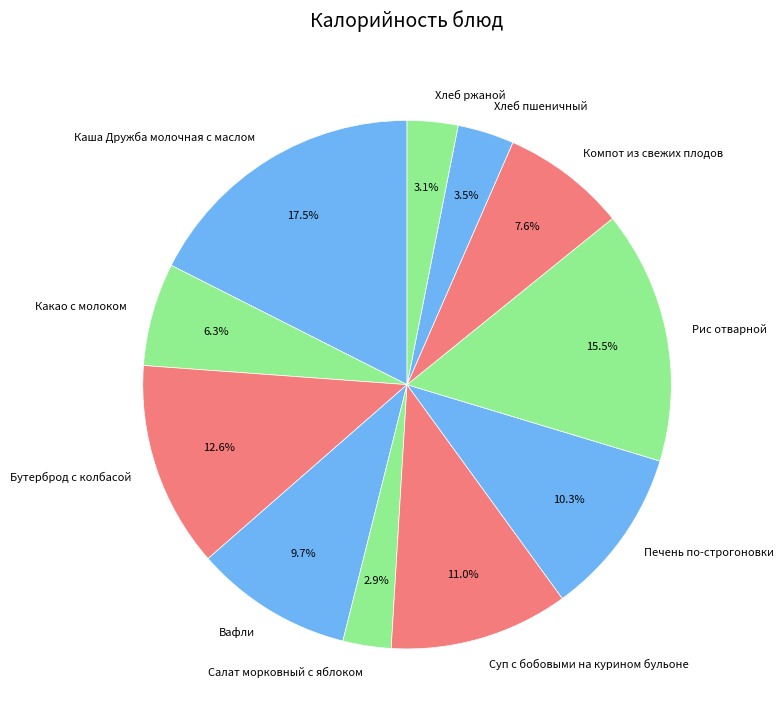

Which slice is the largest?

Каша Дружба молочная с маслом